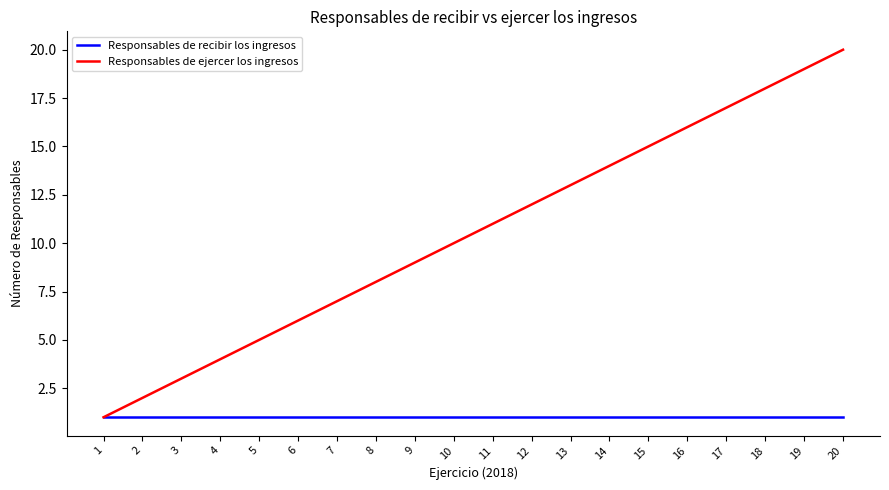

How many lines are shown in the chart?

2